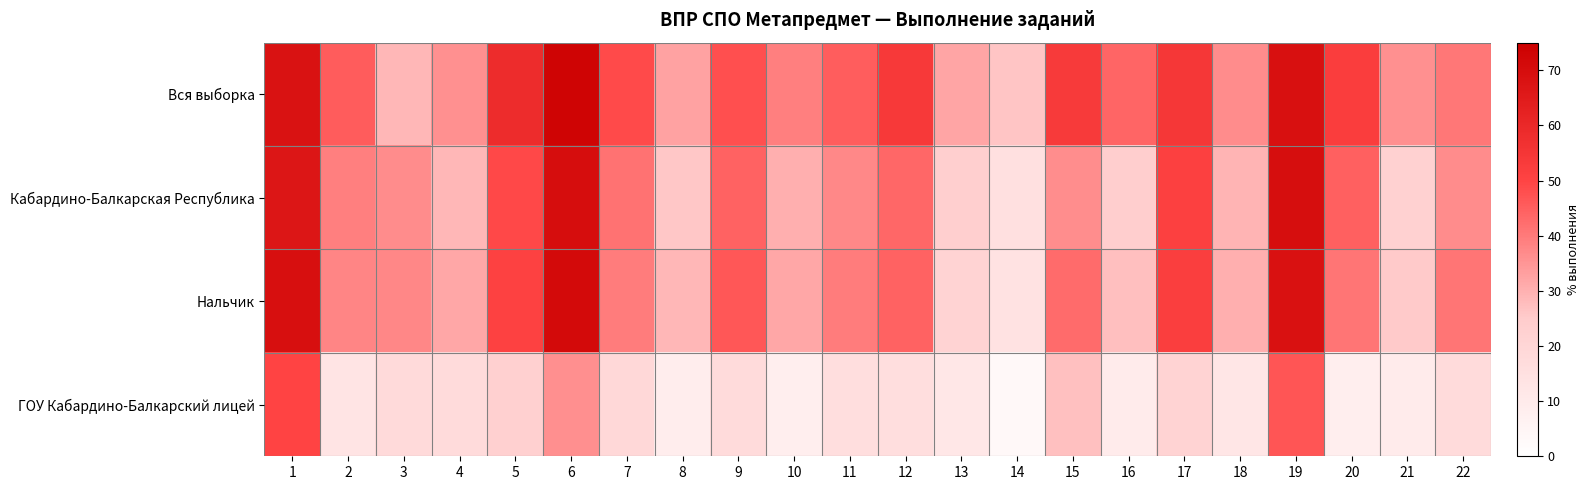

Which series has the largest total across all categories?

Вся выборка